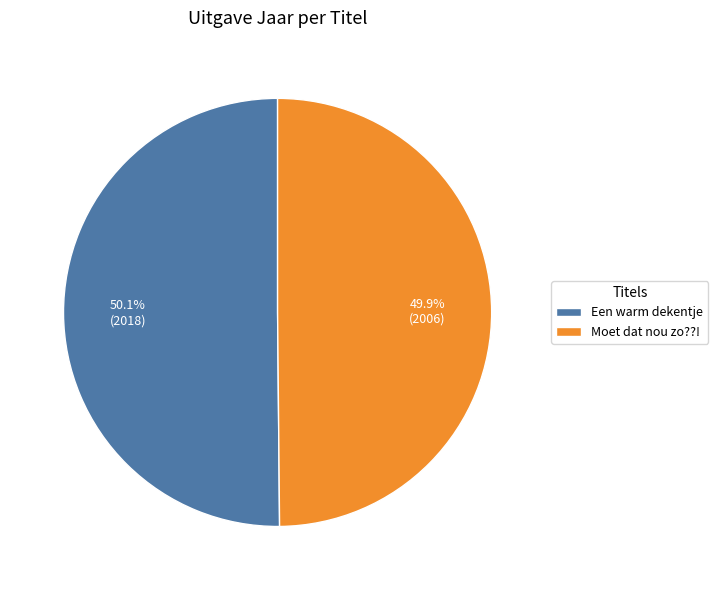

Is there a majority slice in this chart?

Yes